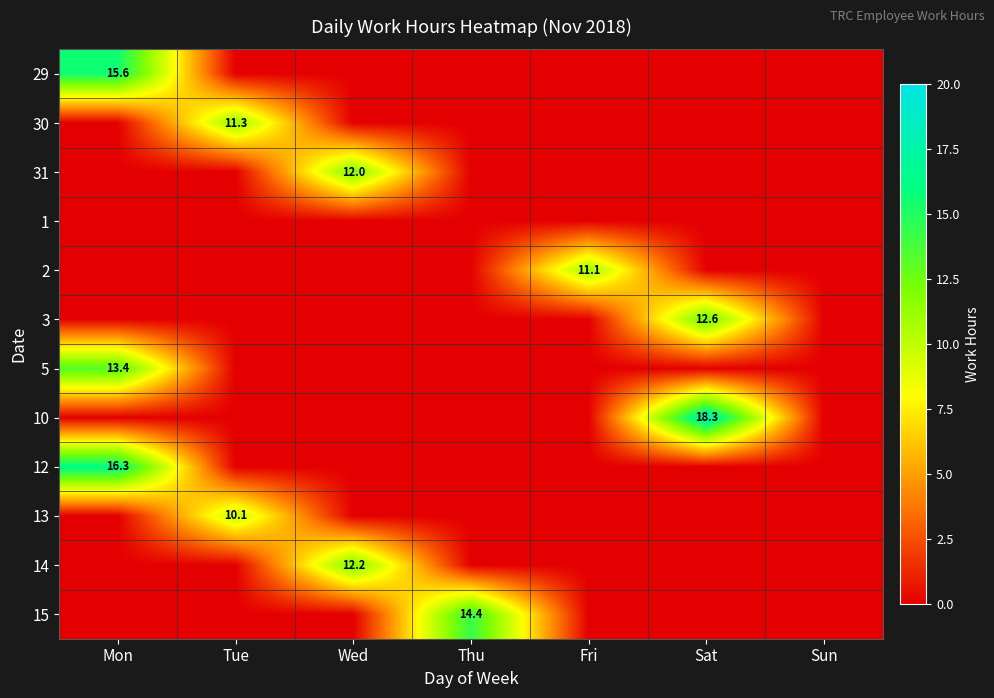

The value of 29 at Mon is 15.6. True or false?

True